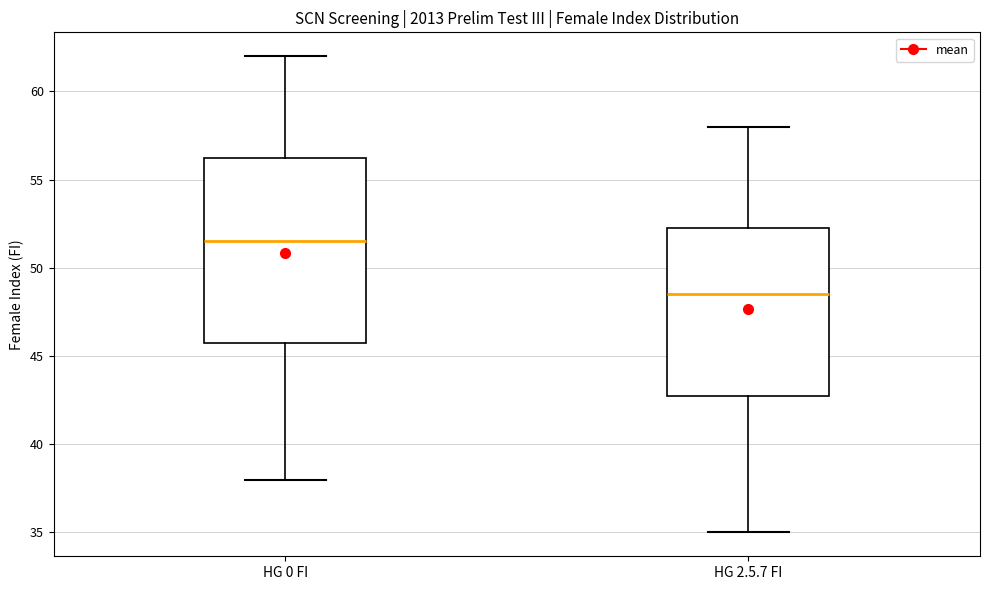

Reading left to right, read every box against the y-axis: the position of its median line, the range the box covers, and the ends of its whiskers. The values are not printed on the chart, so give them approximately, as read against the axis.

HG 0 FI: median 51.5, box 46.0 to 56.5, whiskers 38.0 to 62.0
HG 2.5.7 FI: median 48.5, box 43.0 to 52.5, whiskers 35.0 to 58.0